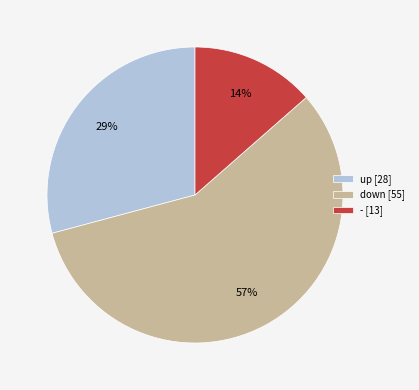

Does any single category account for the majority?

Yes